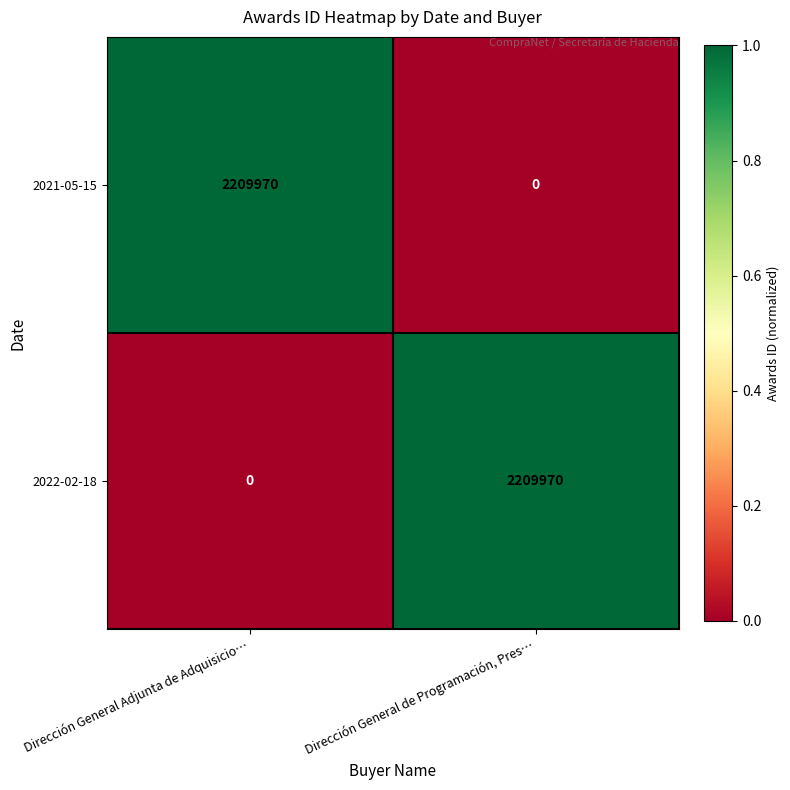

What is the spread (max minus min) of values at Dirección General Adjunta de Adquisicio…?

2209970